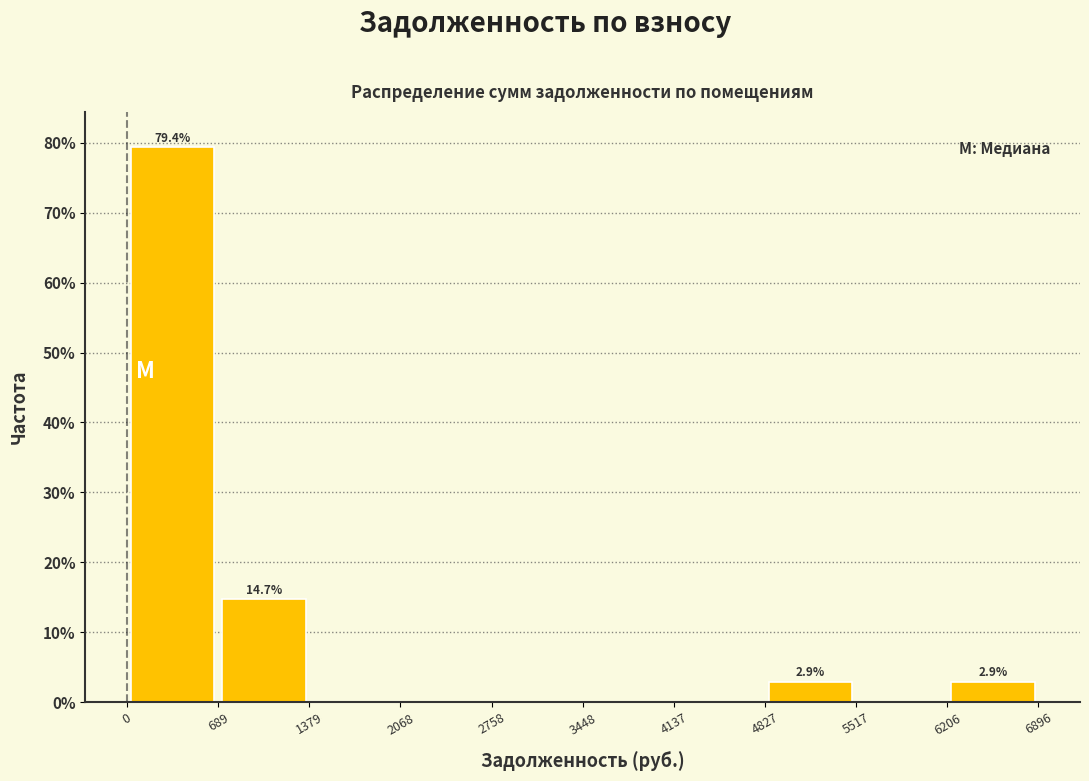

Over which range of the x-axis is the bar tallest?

0 to 689